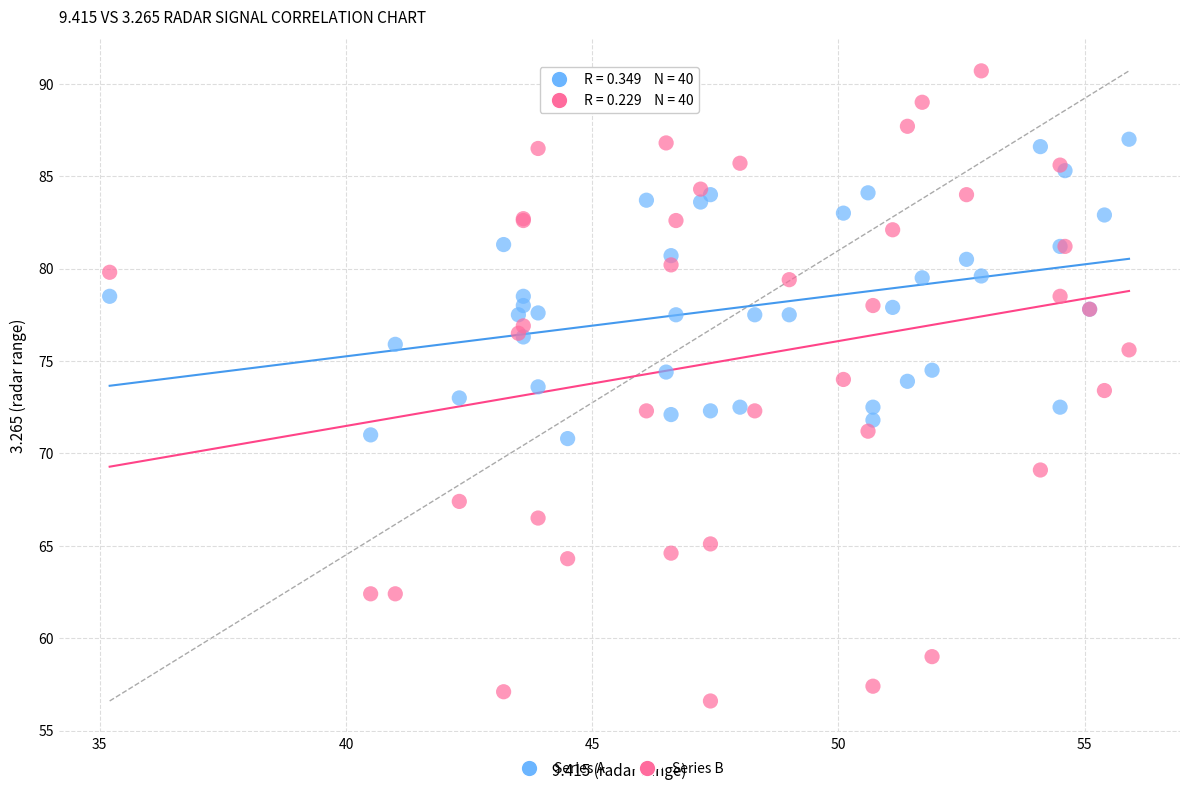

Which series reaches the maximum Y coordinate?

Series B